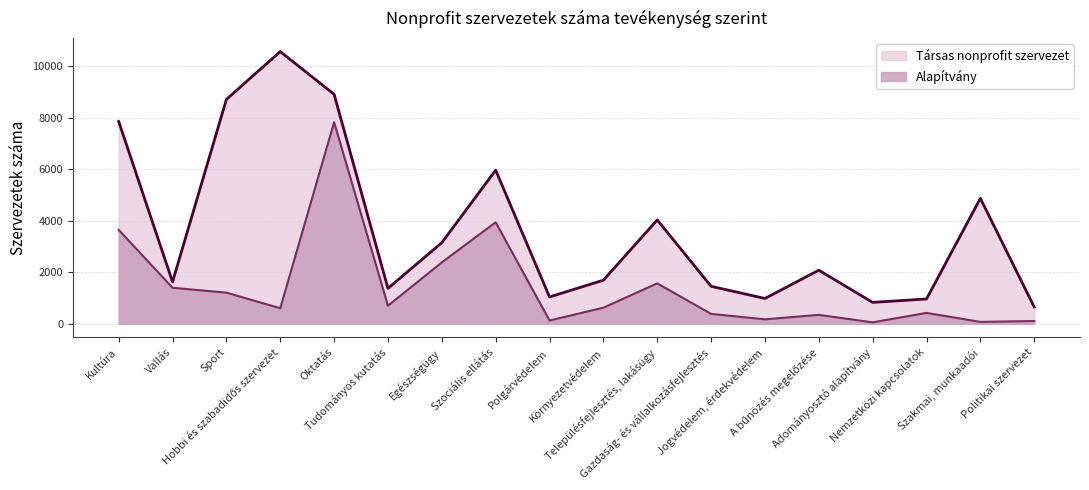

True or false: the data shows 1568 at Településfejlesztés, lakásügy.

True